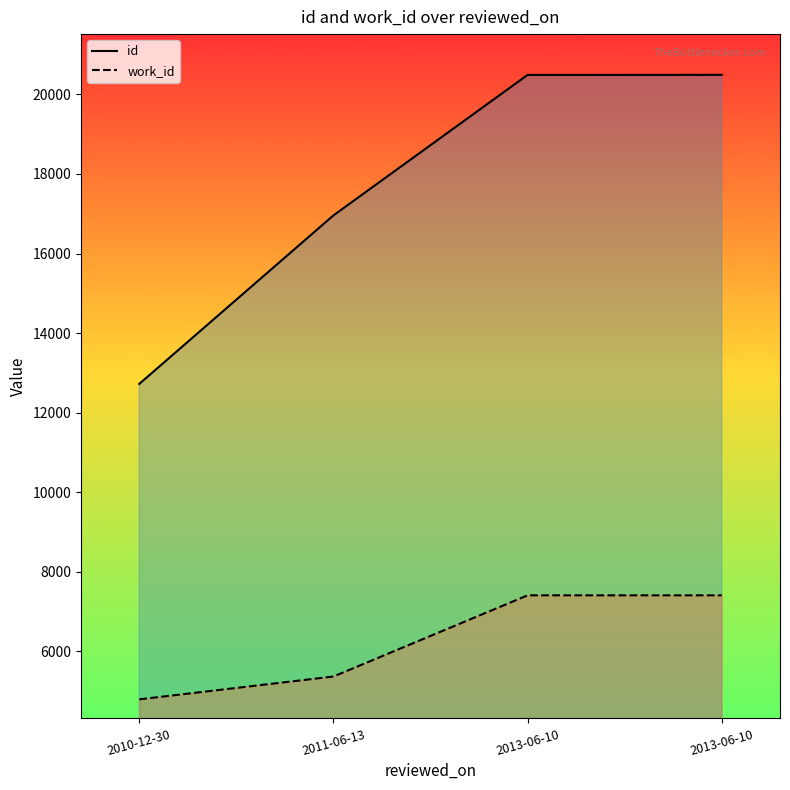

What is the spread (max minus min) of values at 2013-06-10?

13083